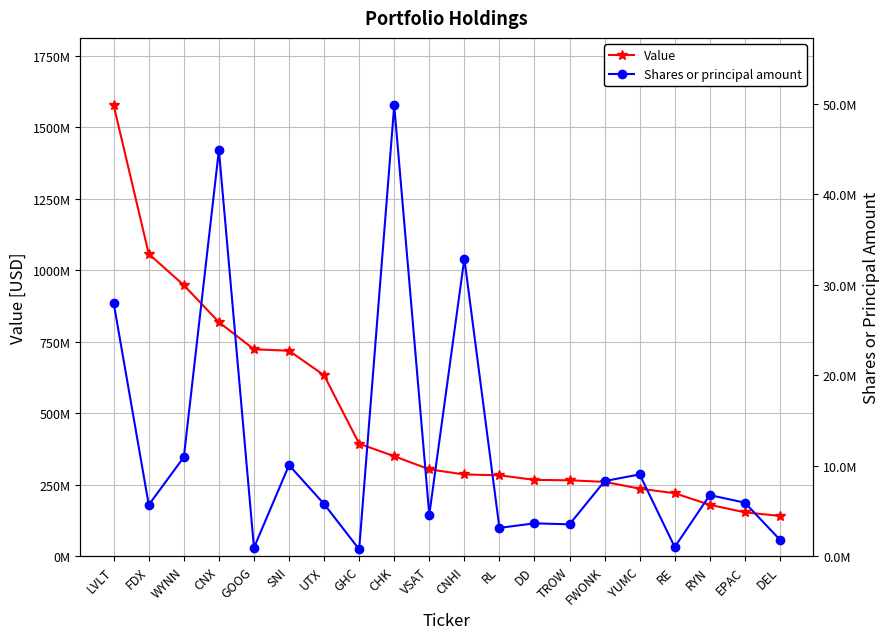

True or false: Shares or principal amount and Value intersect in this chart.

False